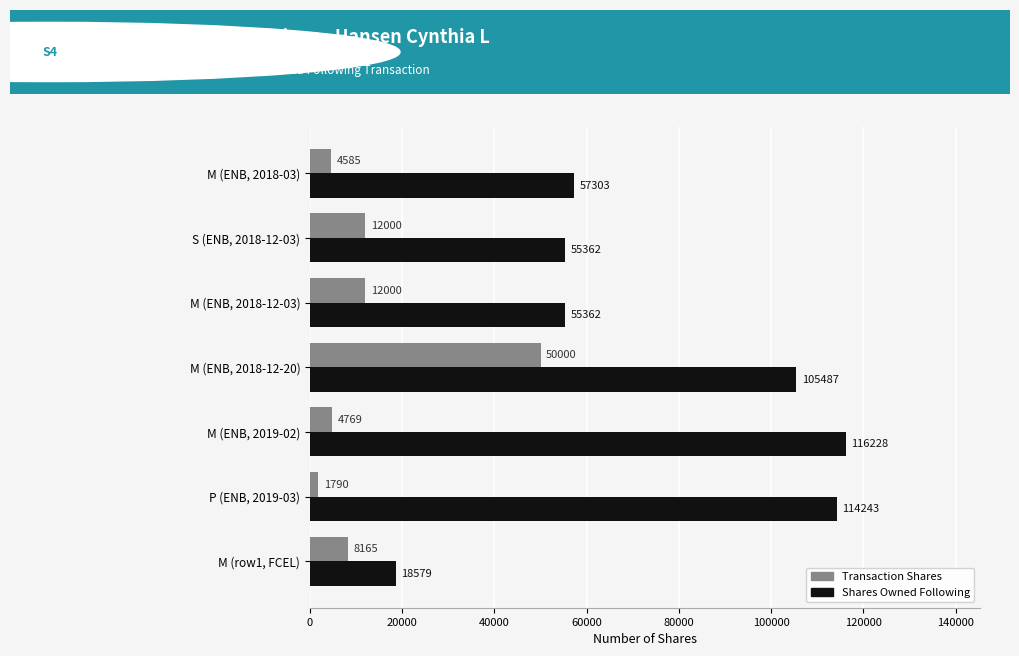

Rank the series by their average value, from lowest to highest.

Transaction Shares, Shares Owned Following